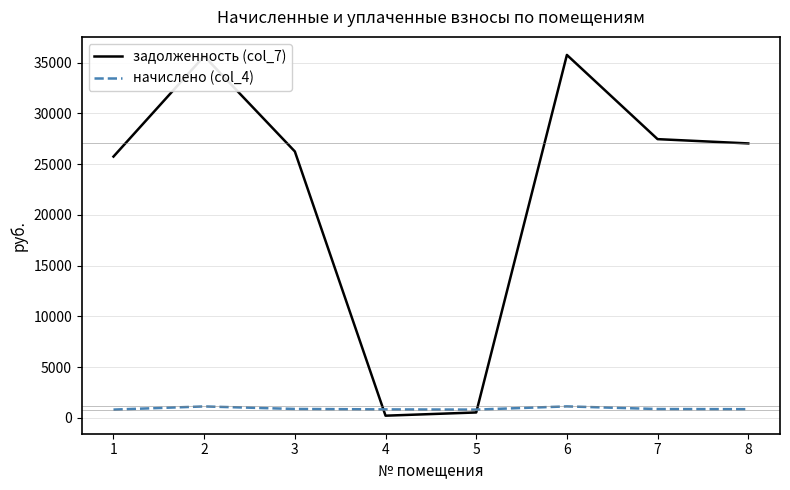

Rank the series at 2 from highest to lowest value.

задолженность (col_7), начислено (col_4)